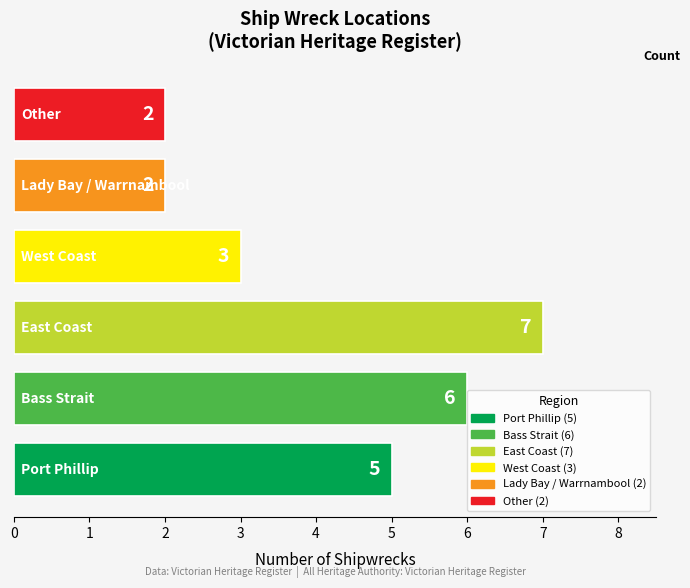

Count the values in the range 2 to 6.

5